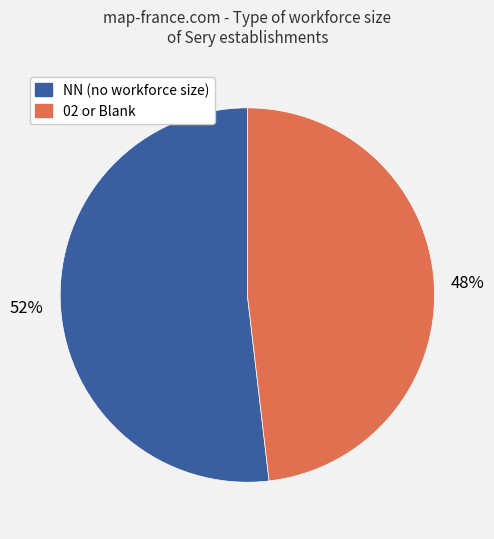

To the nearest percent, what percentage of the pie is NN (no workforce size)?

52%